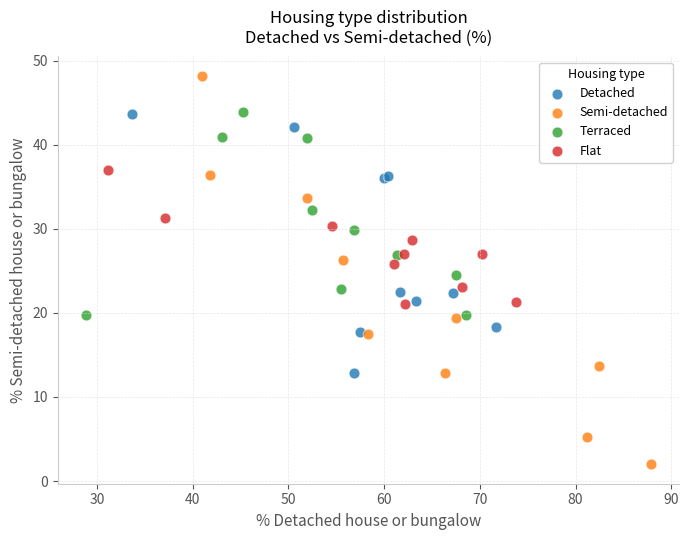

Which series reaches the maximum Y coordinate?

Semi-detached